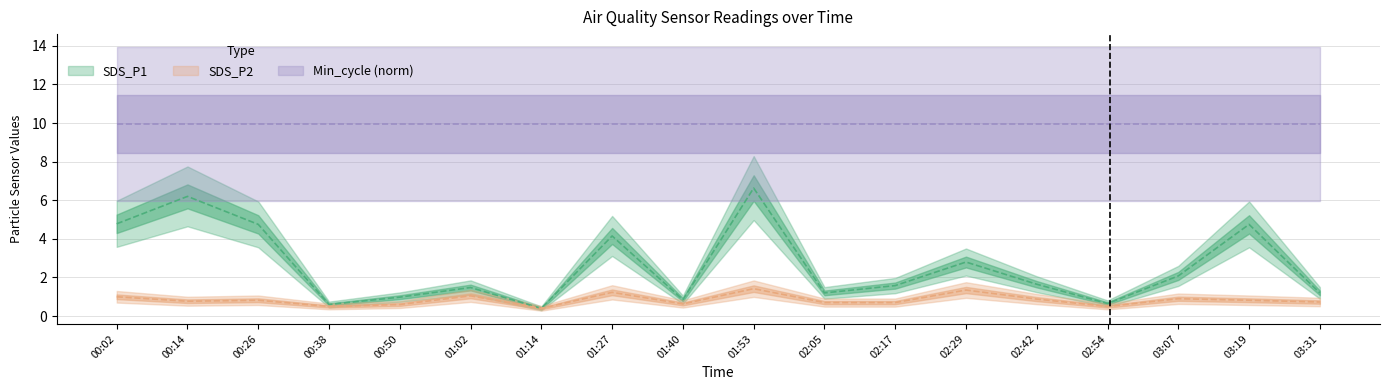

Count the number of categories in the chart.

18